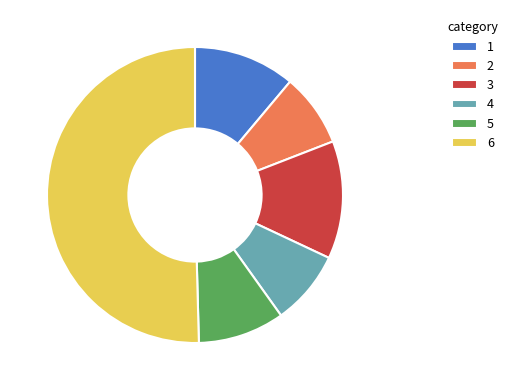

Which category accounts for the majority?

6